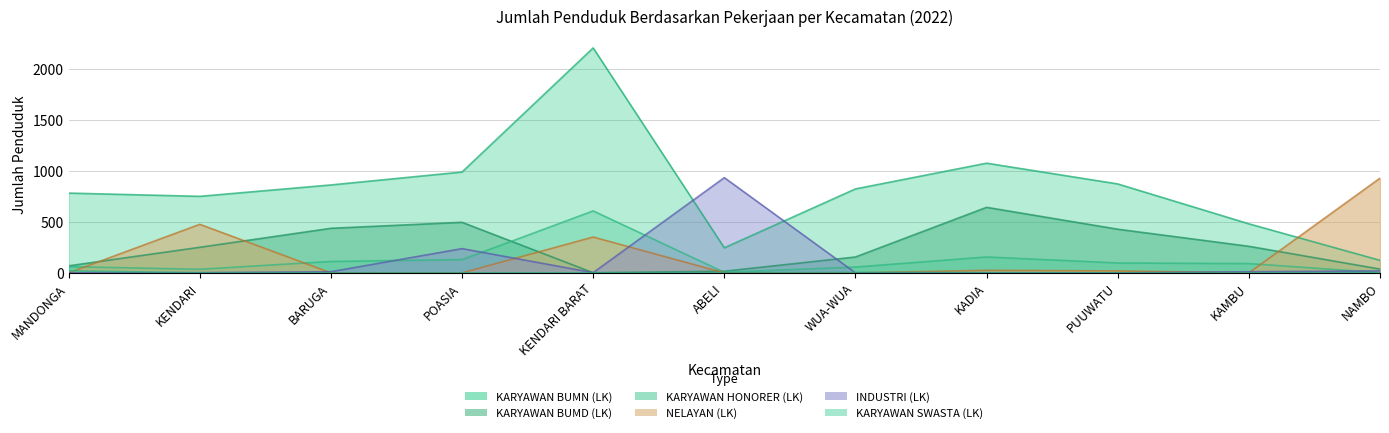

Is the value of KARYAWAN BUMN (LK) at KENDARI BARAT greater than the value of KARYAWAN HONORER (LK) at PUUWATU?

Yes